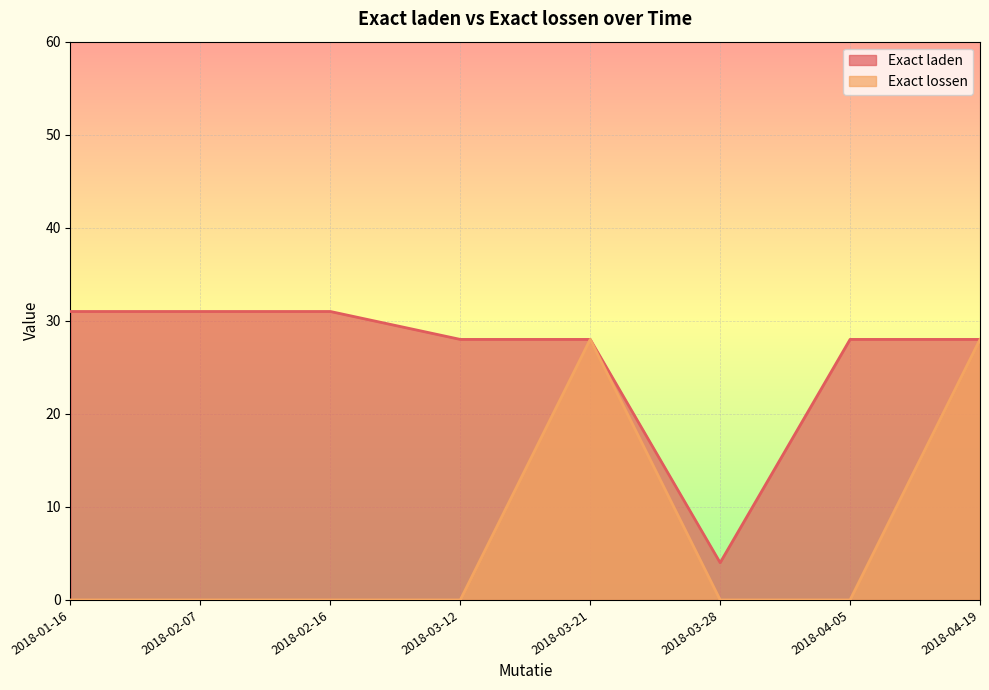

Between 2018-01-16 and 2018-03-21, which is larger?

2018-01-16